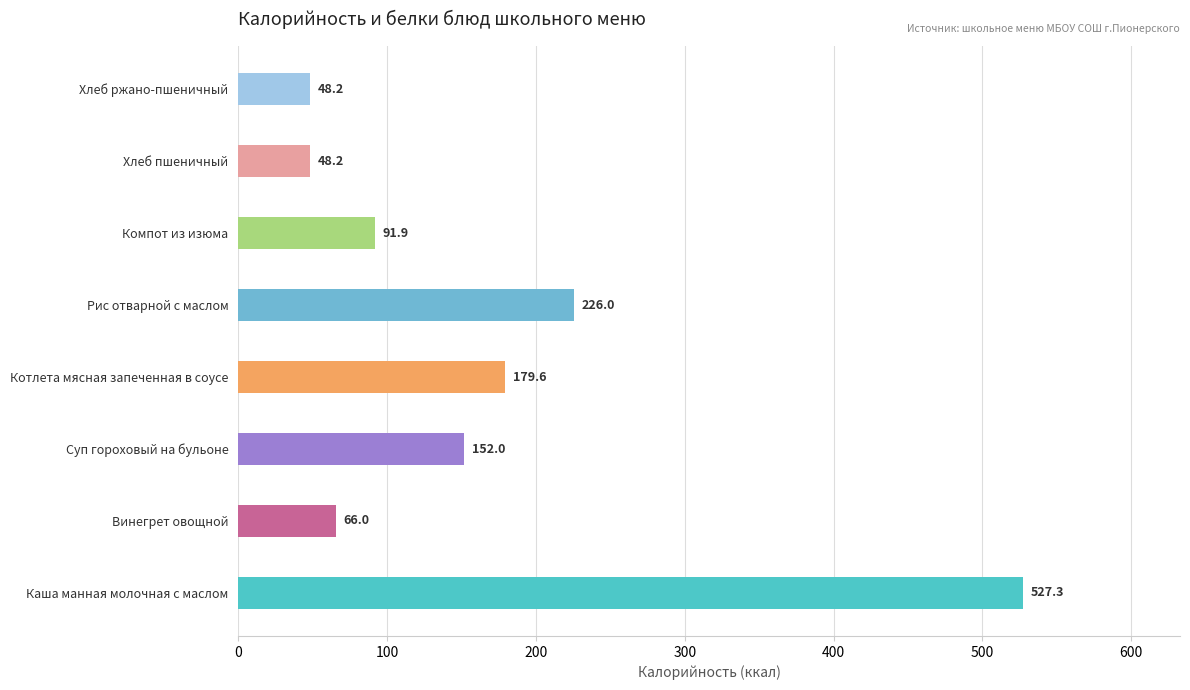

Which has a higher value, Рис отварной с маслом or Хлеб ржано-пшеничный?

Рис отварной с маслом